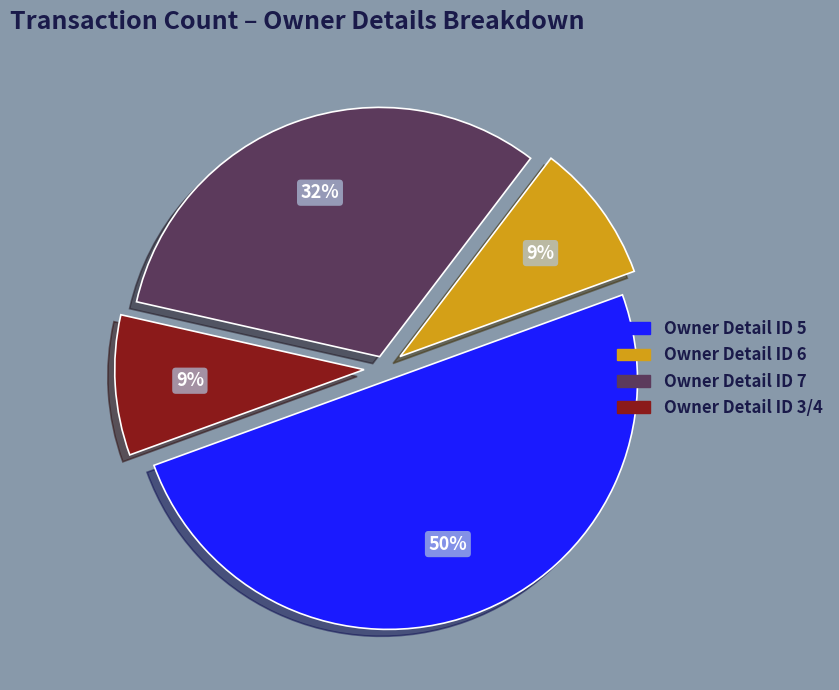

Which has a higher value, Owner Detail ID 6 or Owner Detail ID 7?

Owner Detail ID 7